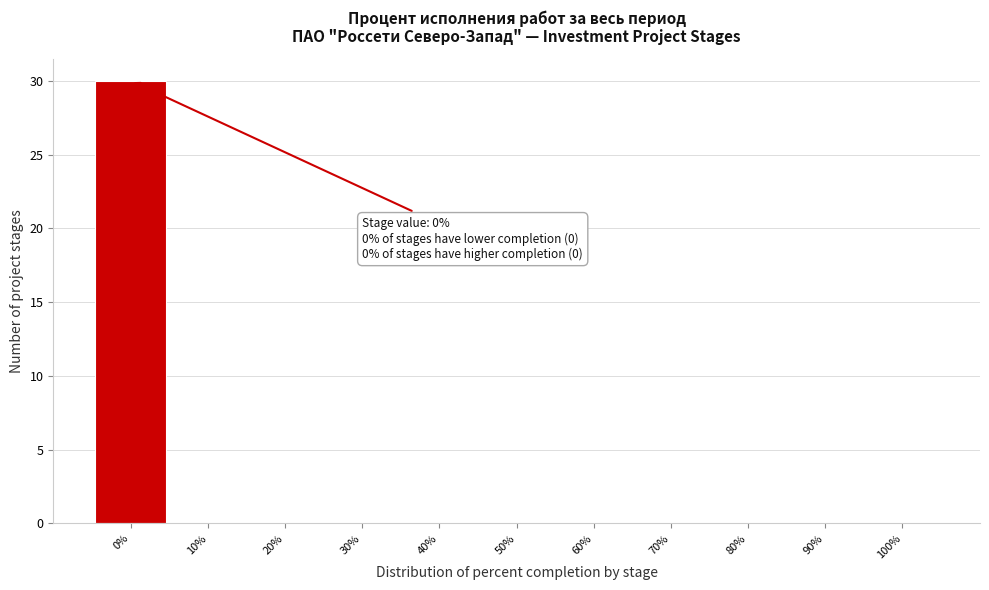

Which range on the x-axis has the tallest bar?

-5 to 5